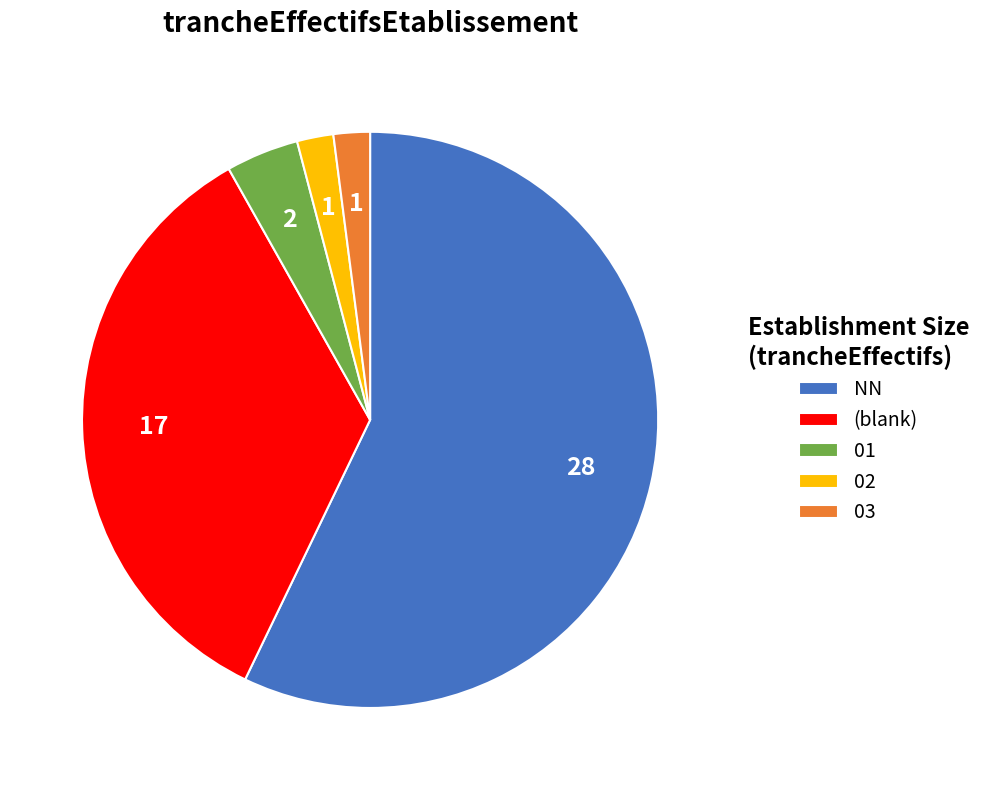

What is the largest slice in the pie chart?

NN